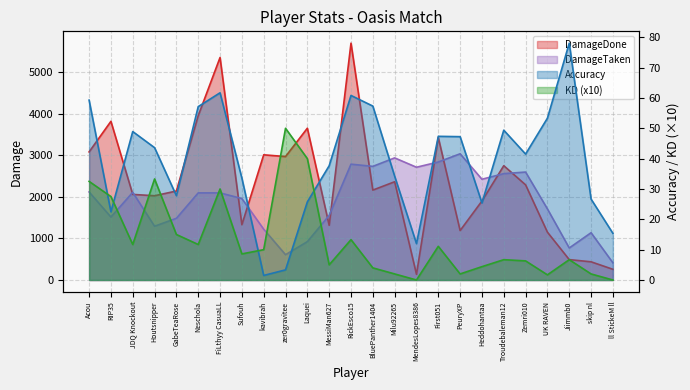

Where is the first local maximum for DamageDone?

RIP35